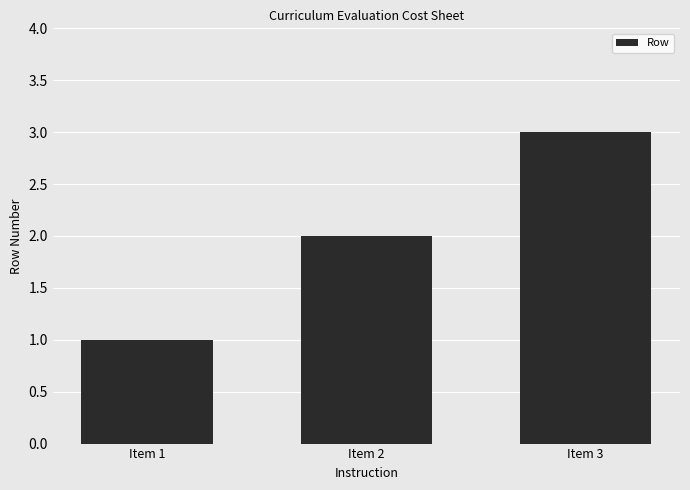

What is the average value?

2